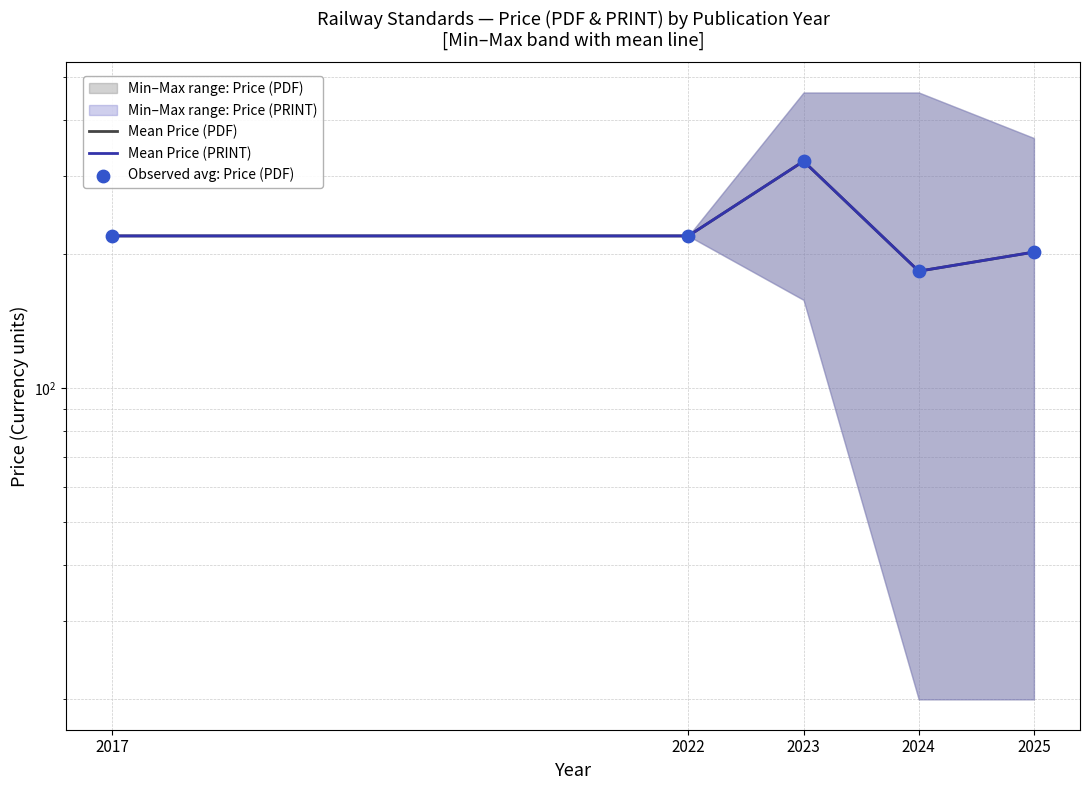

At which category is the sum across all series the highest?

2023